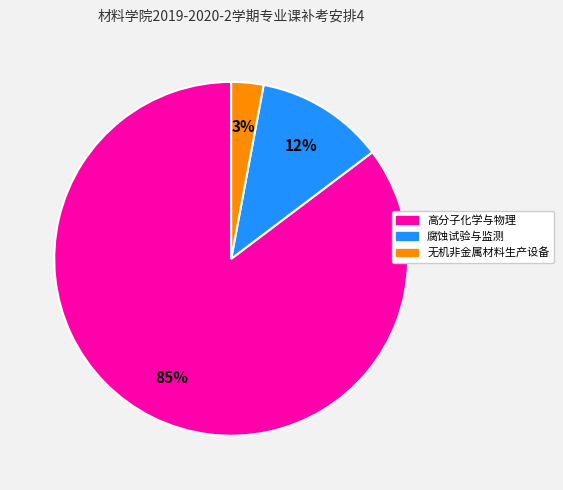

The 无机非金属材料生产设备 slice represents 3% of the pie. True or false?

True